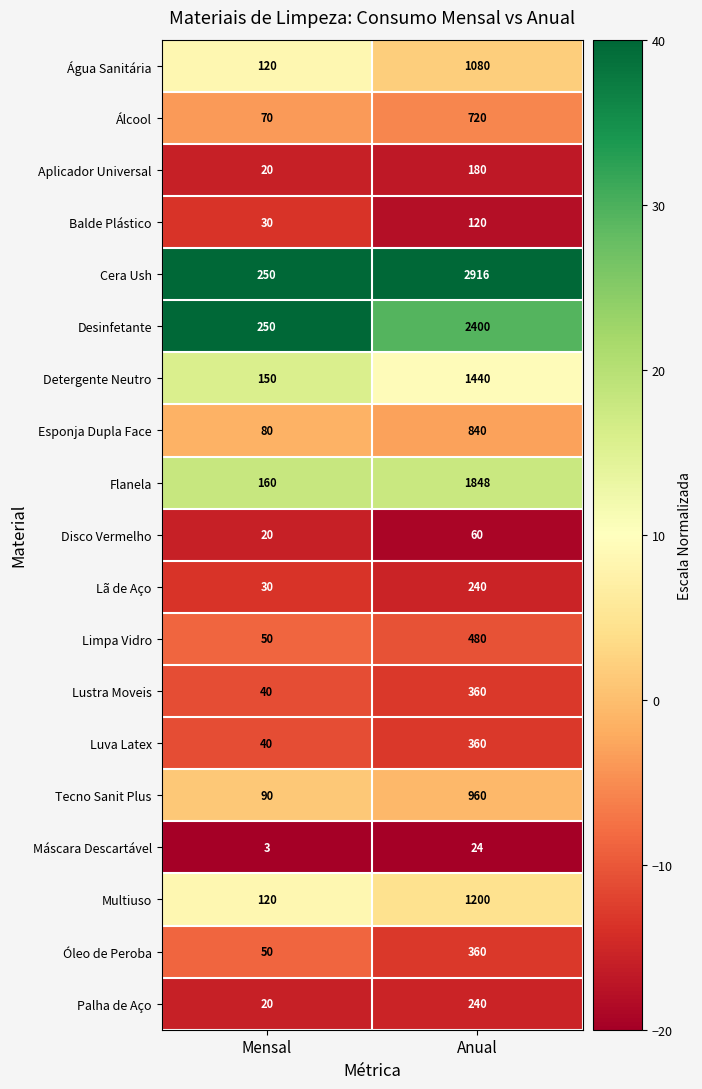

Which series has the largest total across all categories?

Cera Ush